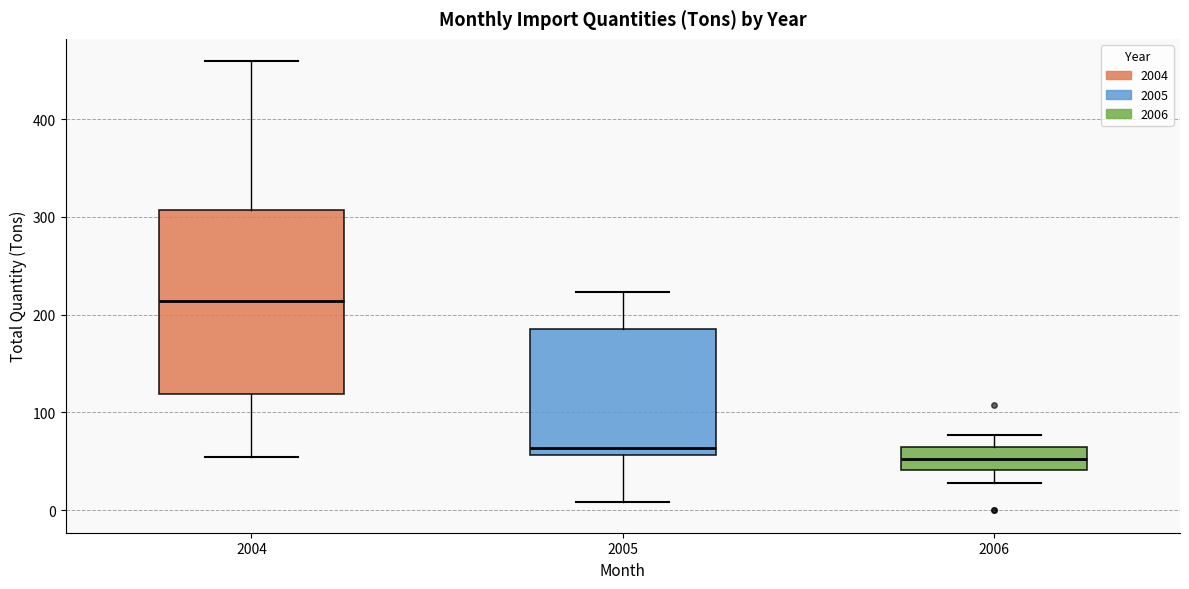

Reading left to right, read every box against the y-axis: the position of its median line, the range the box covers, and the ends of its whiskers. The values are not printed on the chart, so give them approximately, as read against the axis.

2004: median 210, box 120 to 310, whiskers 50 to 460
2005: median 60 (just above the box's lower edge), box 60 to 190, whiskers 10 to 220
2006: median 50, box 40 to 70, whiskers 30 to 80